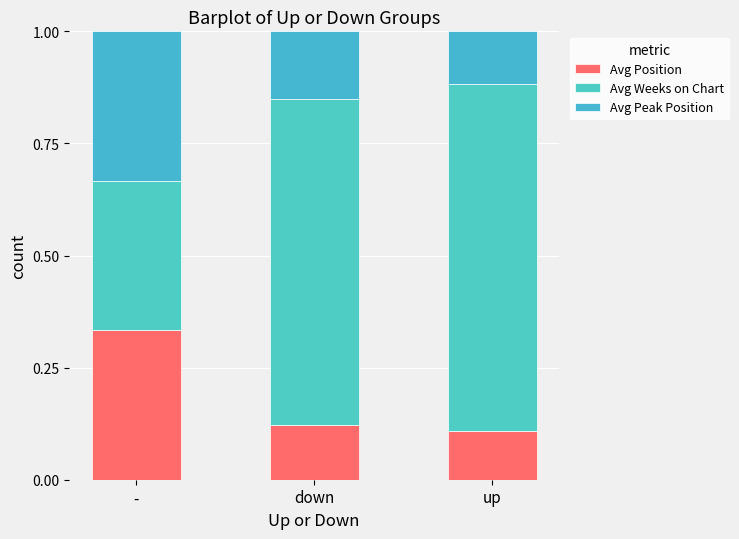

The Avg Weeks on Chart series shows 1.2 at down. True or false?

False